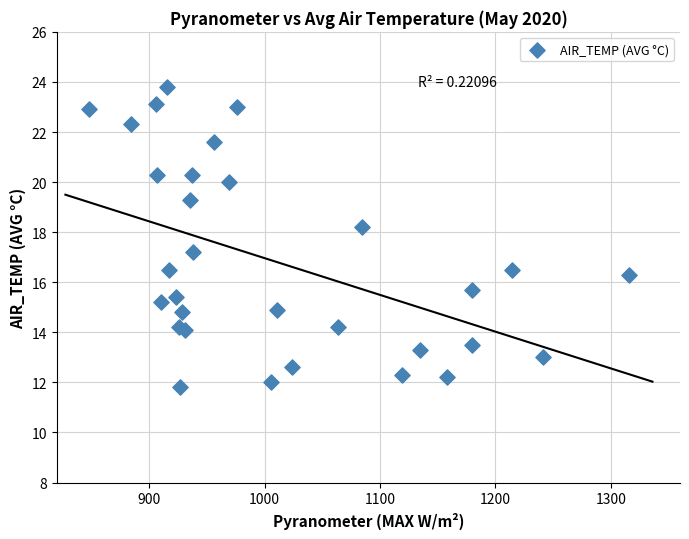

What Y value in the scatter plot is closest to 17?

17.2